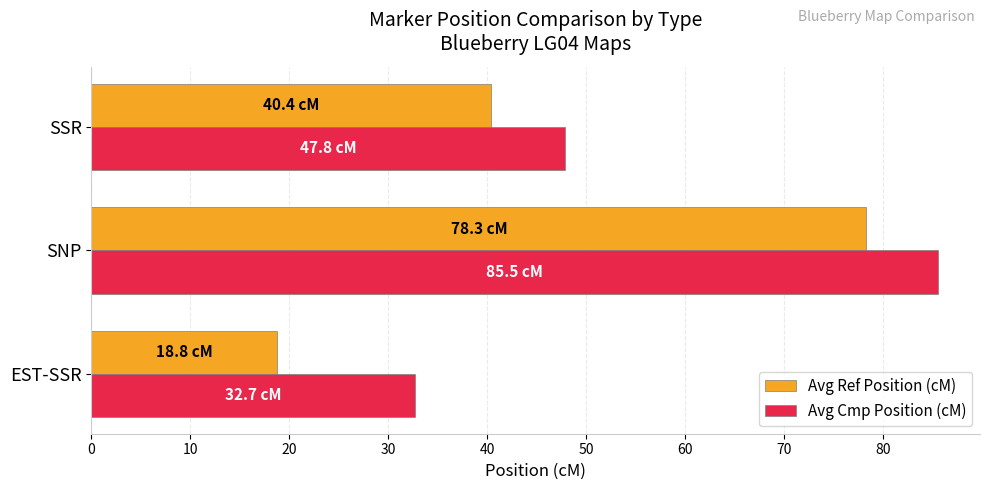

The value of Avg Ref Position (cM) at EST-SSR is 31.7. True or false?

False